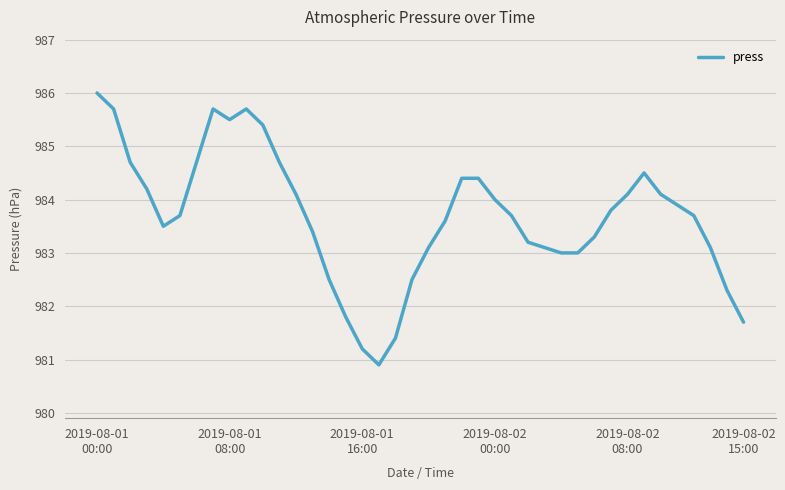

How many distinct data groups are displayed?

1